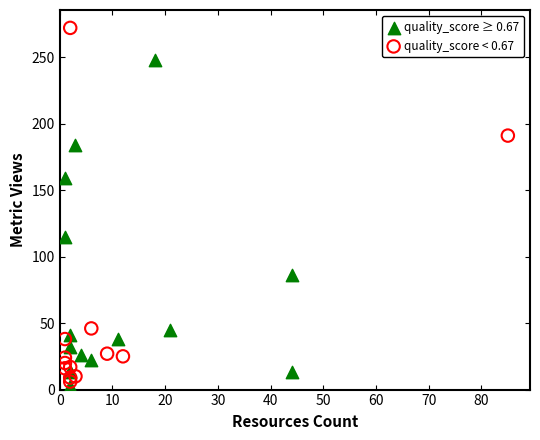

Which series contains the highest Y value?

quality_score < 0.67